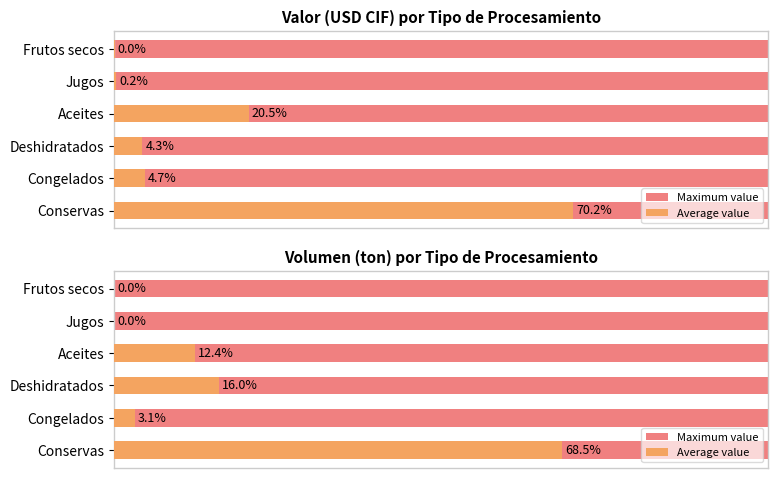

What is the difference between the maximum and minimum values in the Average value series?

68.5